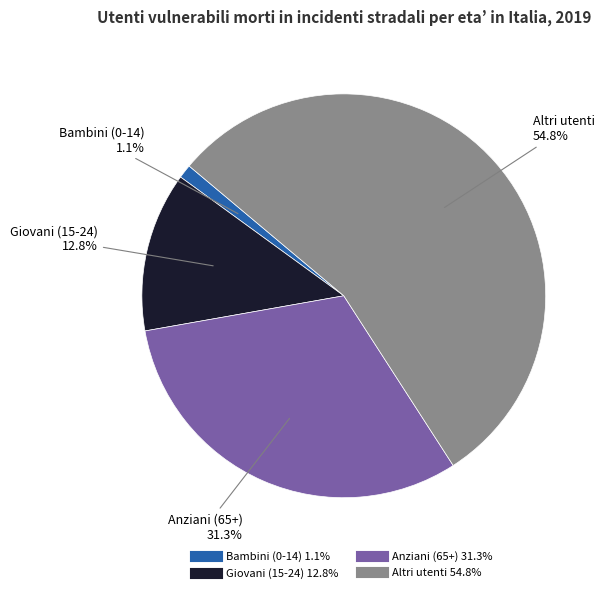

Combined, what portion of the pie is Altri utenti and Bambini (0-14)?

55.9%